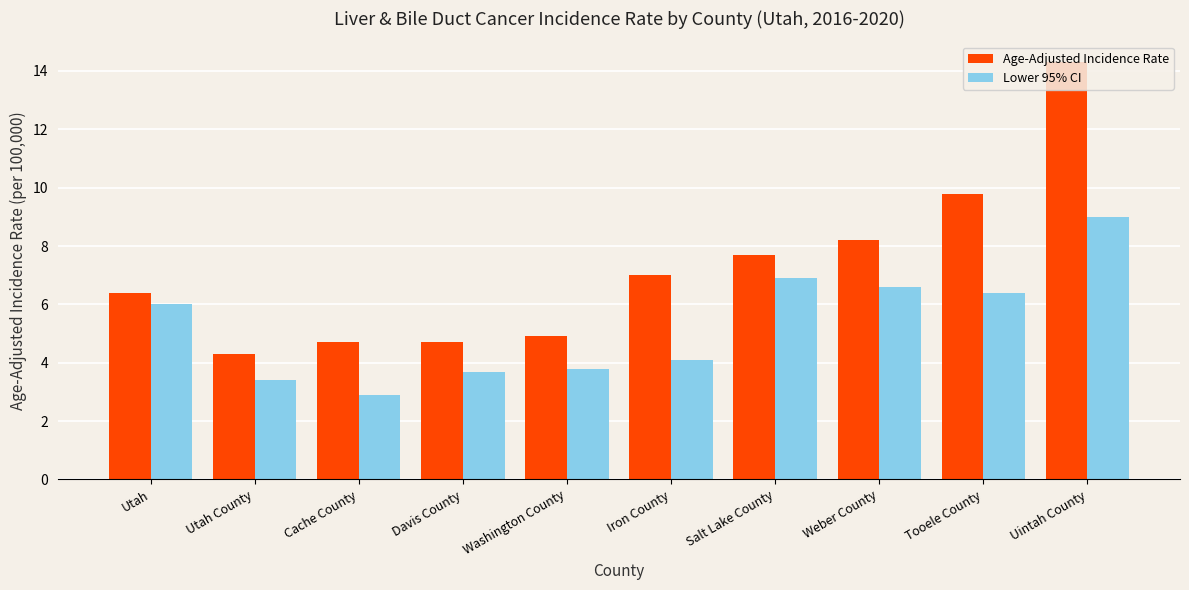

What is the spread (max minus min) of values at Davis County?

1.0